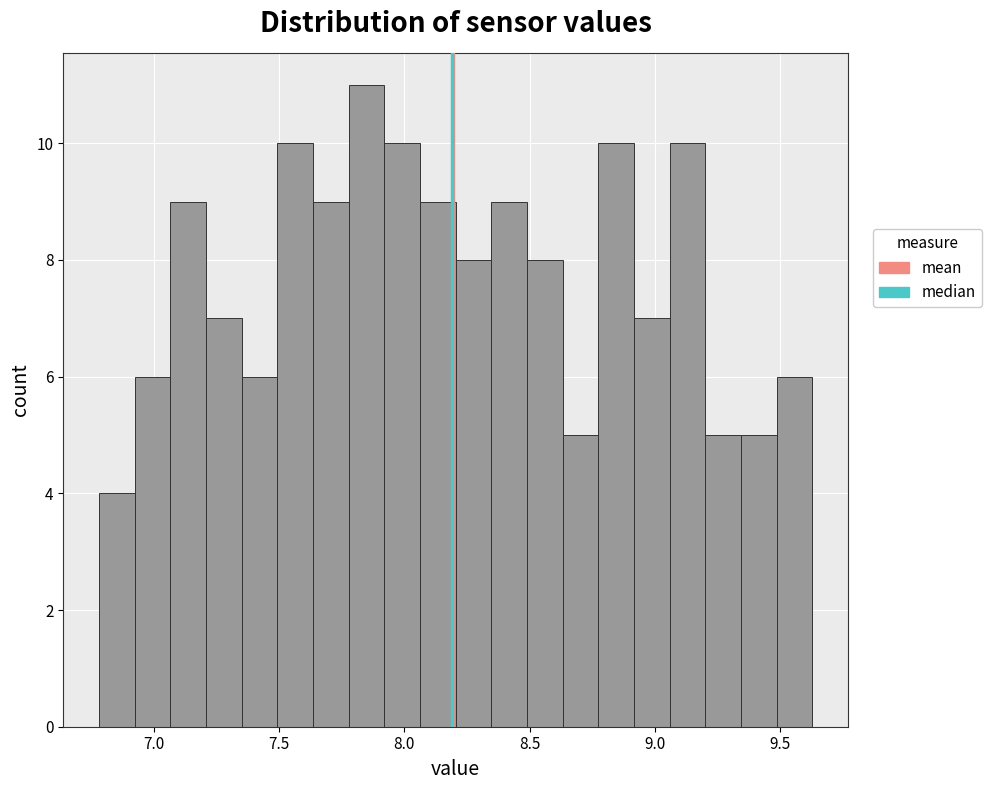

Read against the x-axis, roughly where is the centre of the tallest bar?

7.85